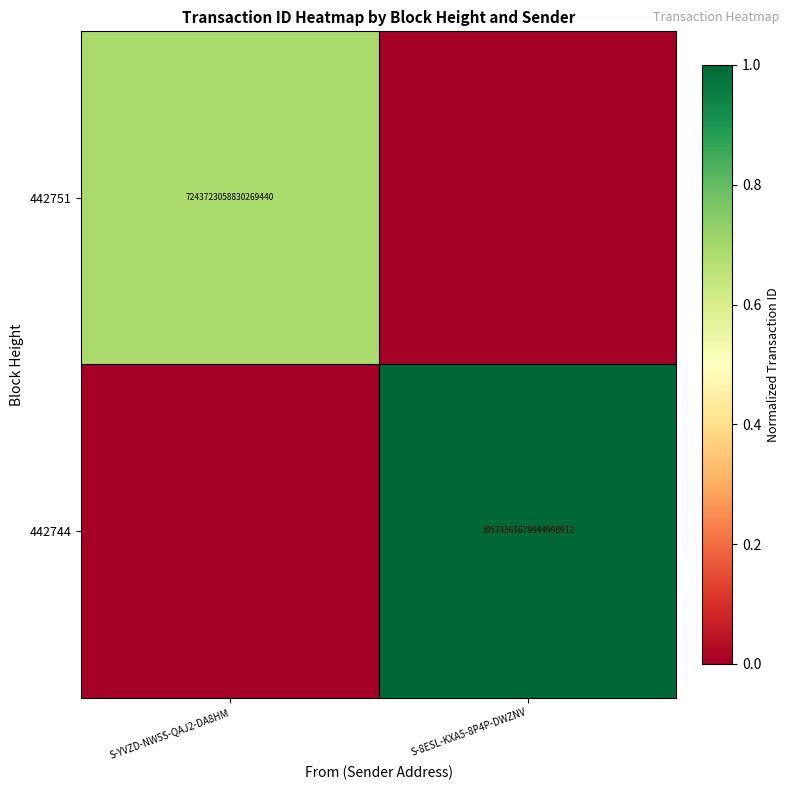

The value of 442744 at S-8ESL-KXA5-8P4P-DWZNV is 6520475189791504384. True or false?

False